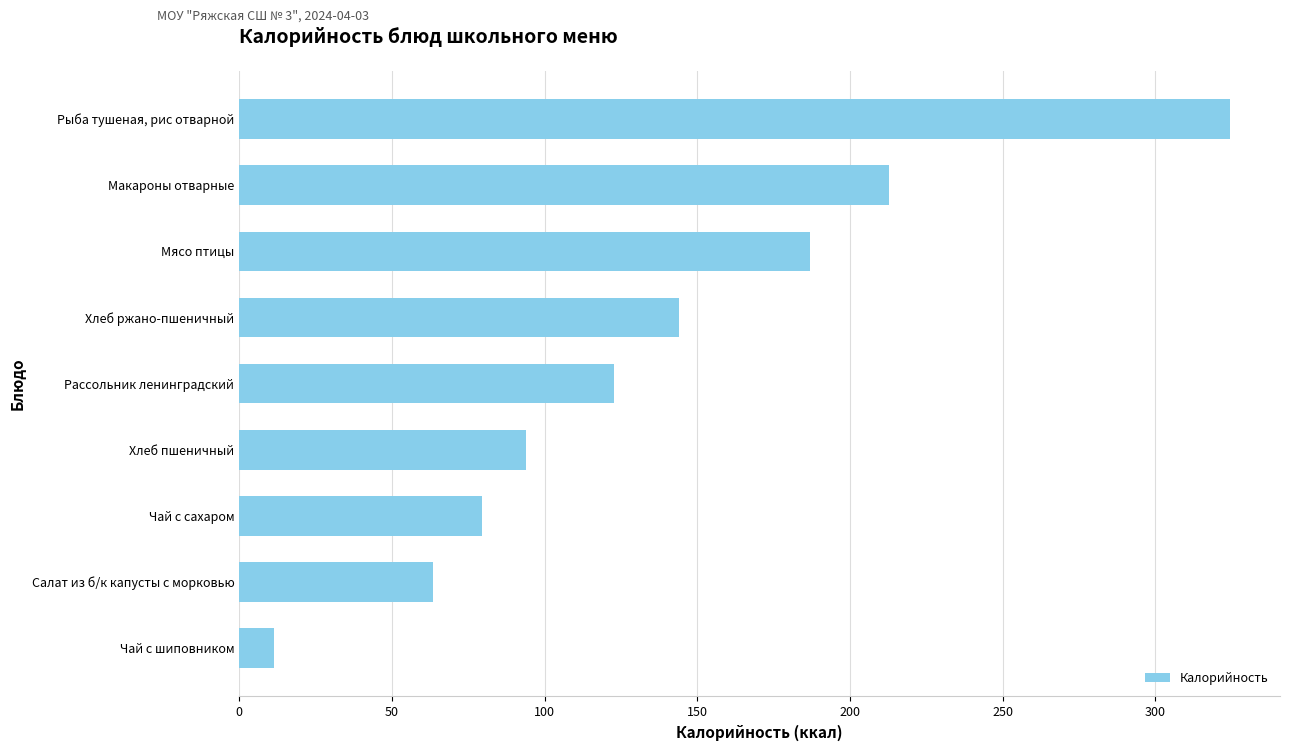

Rank the categories by value from highest to lowest.

Рыба тушеная, рис отварной, Макароны отварные, Мясо птицы, Хлеб ржано-пшеничный, Рассольник ленинградский, Хлеб пшеничный, Чай с сахаром, Салат из б/к капусты с морковью, Чай с шиповником